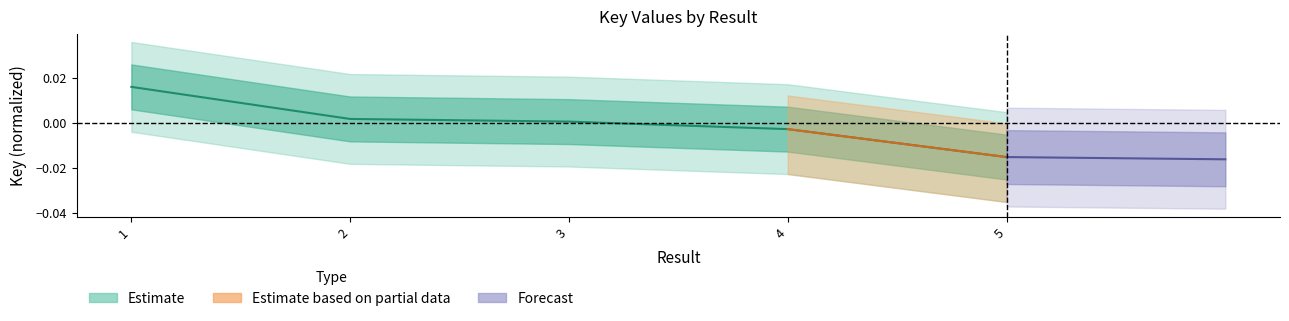

Where is the data nearest to the value 0?

3